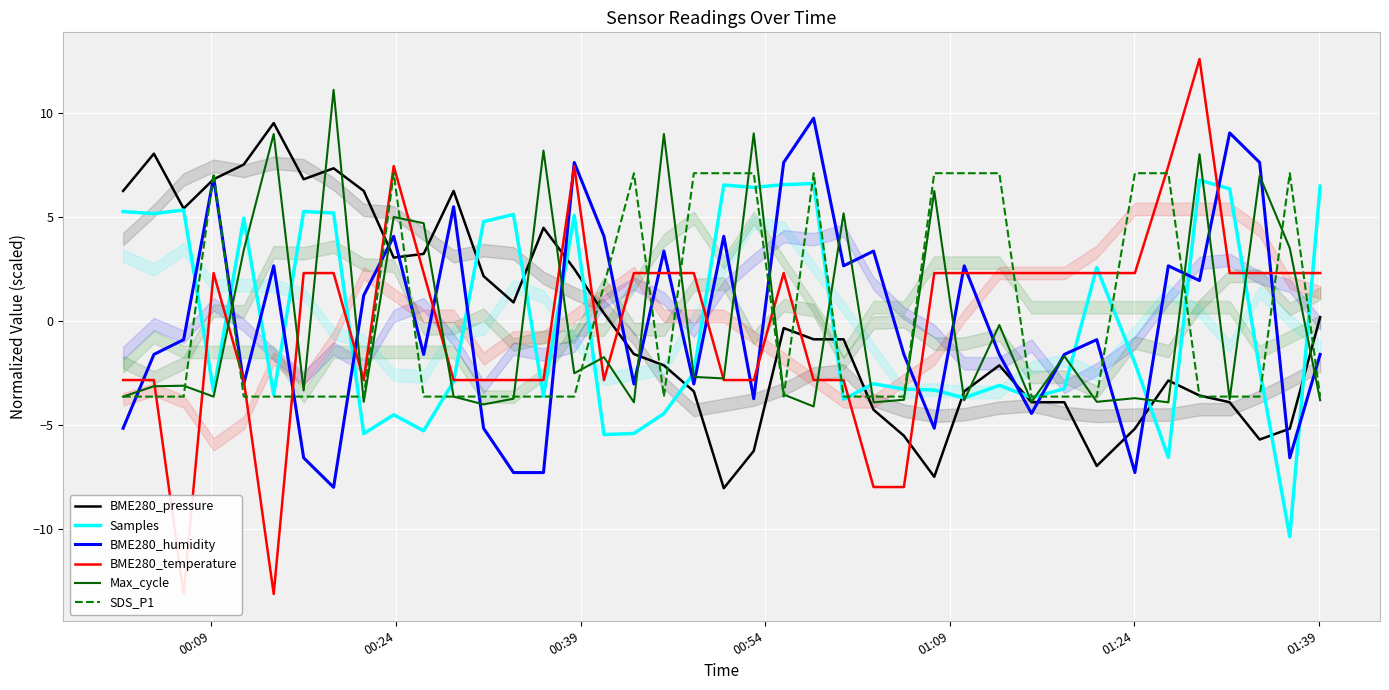

How many lines are shown in the chart?

6